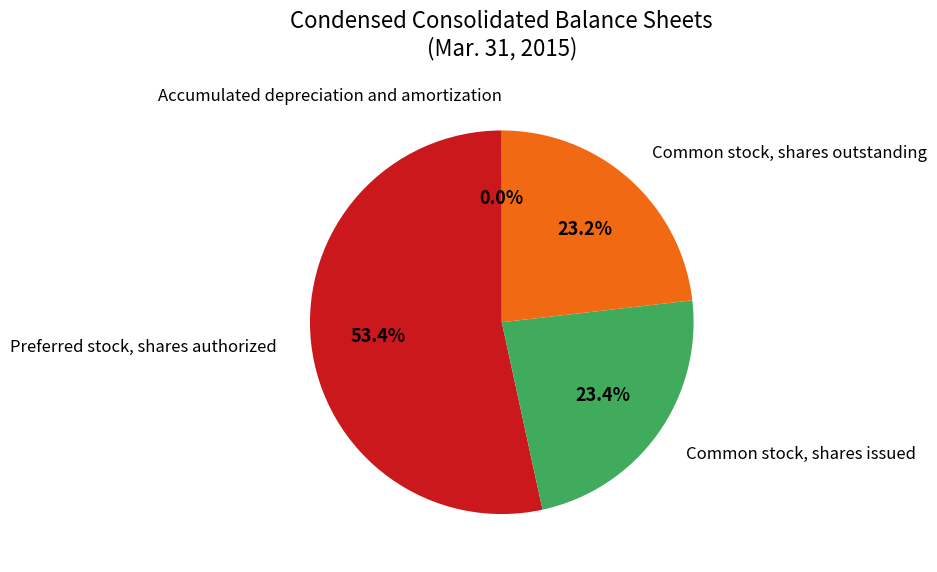

Which slice is the smallest?

Accumulated depreciation and amortization